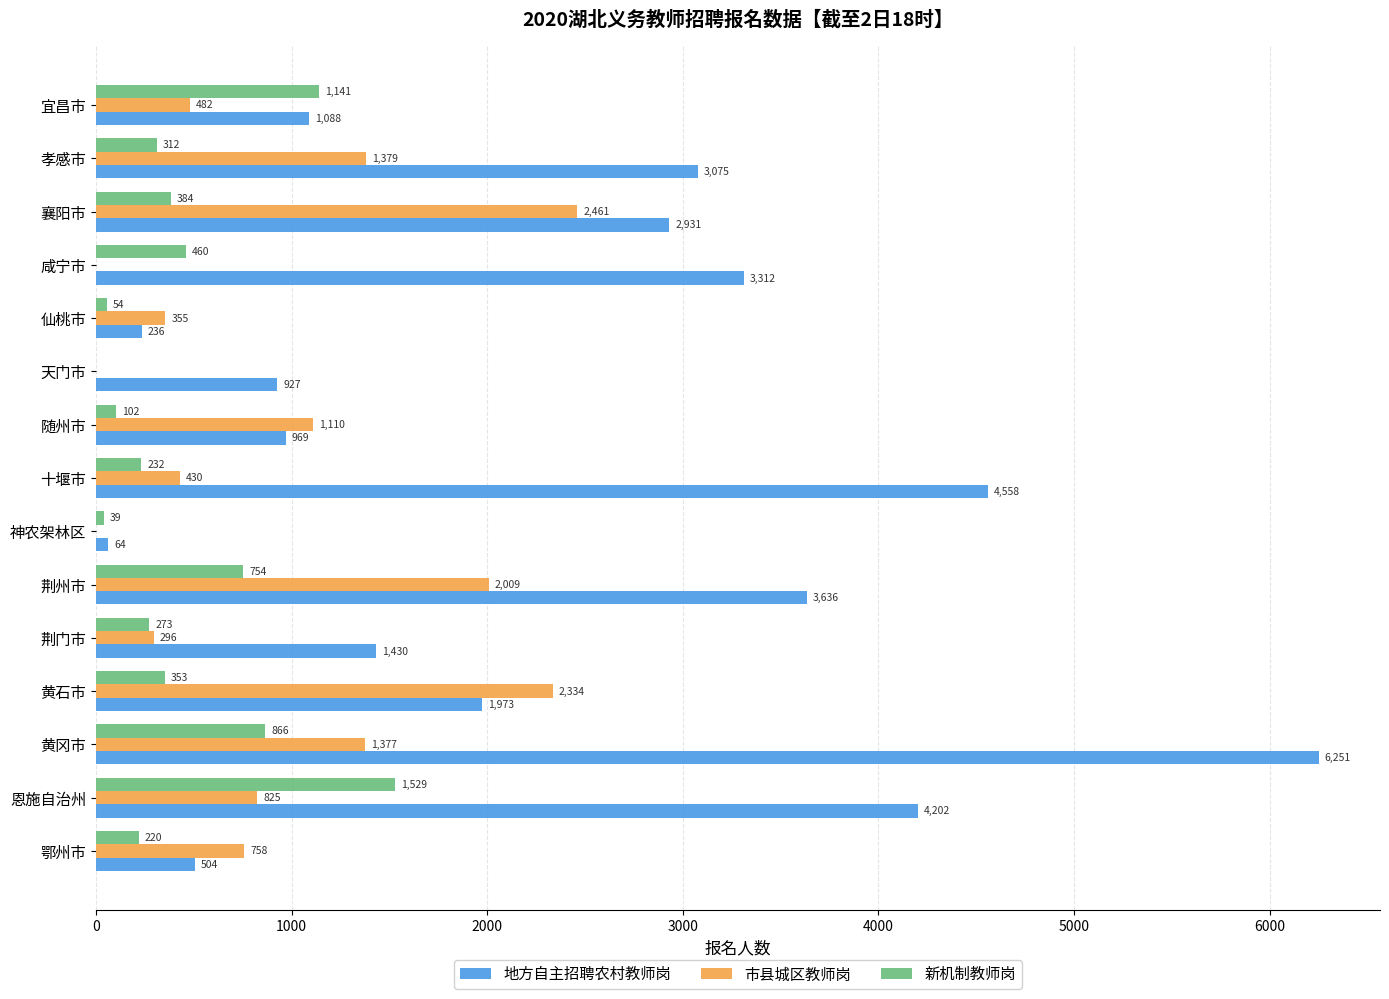

The 新机制教师岗 series shows 39 at 神农架林区. True or false?

True